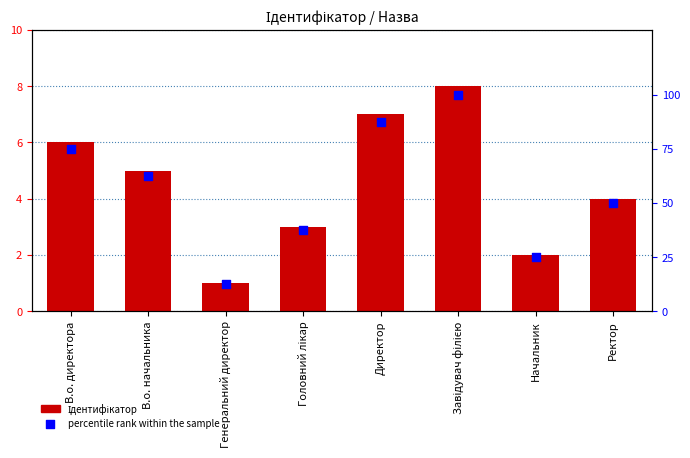

Which series has the widest spread of Y values?

percentile rank within the sample